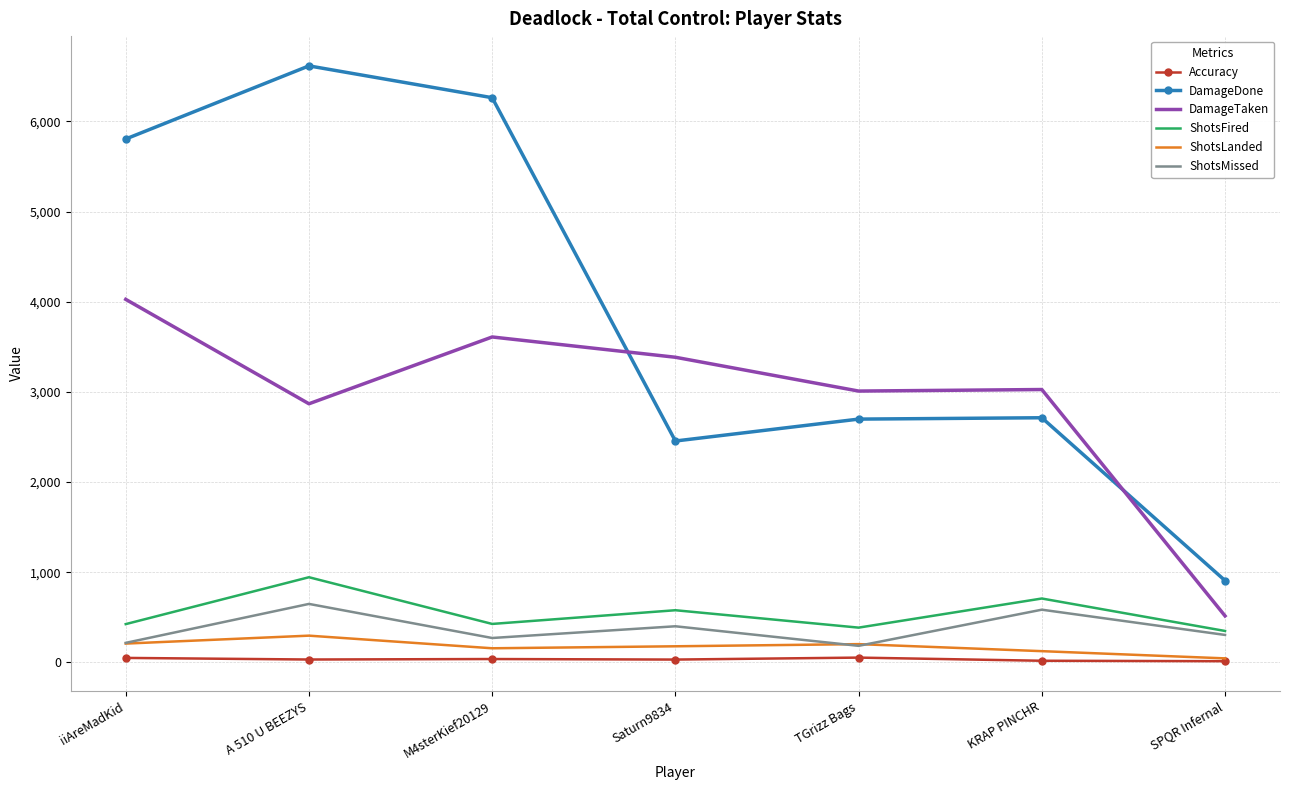

At which label does ShotsMissed first exceed 304?

A 510 U BEEZYS